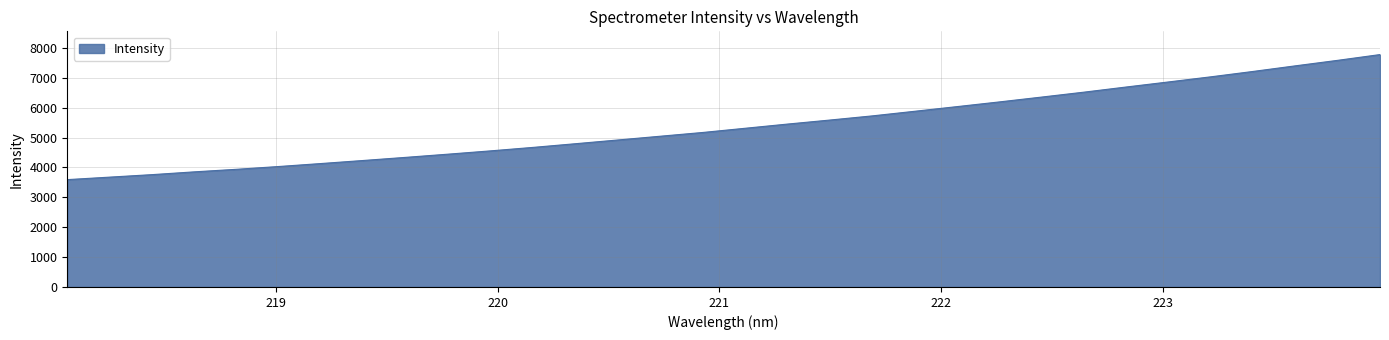

What is the maximum value shown in the chart?

7777.4